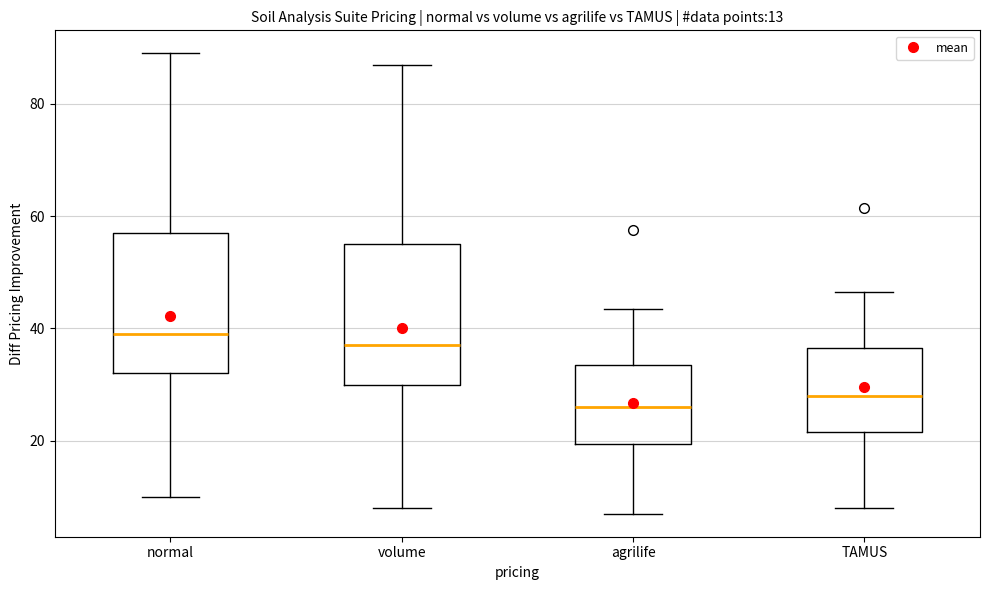

Which box has the lowest median line?

agrilife